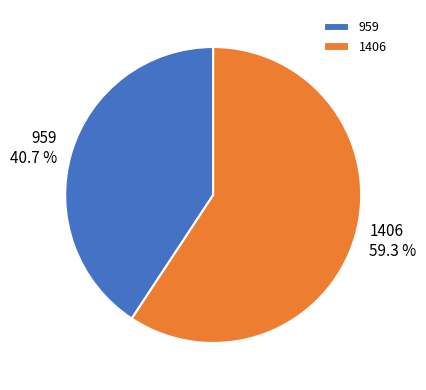

To the nearest percent, what is the combined percentage of 959 and 1406?

100%